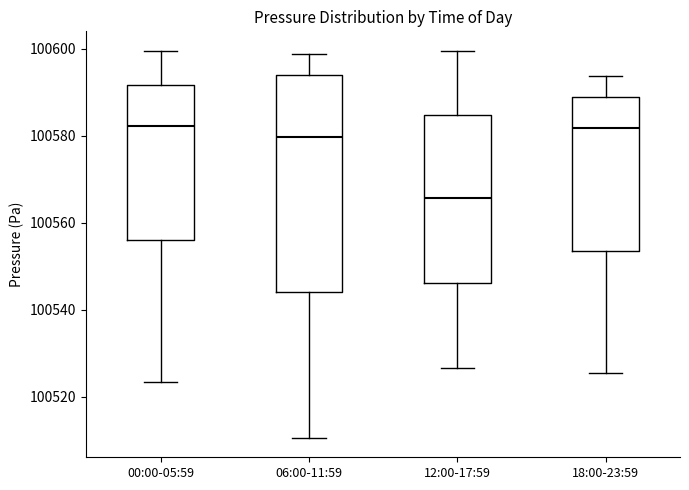

Comparing the boxes themselves (not the whiskers), which one is the tallest?

06:00-11:59